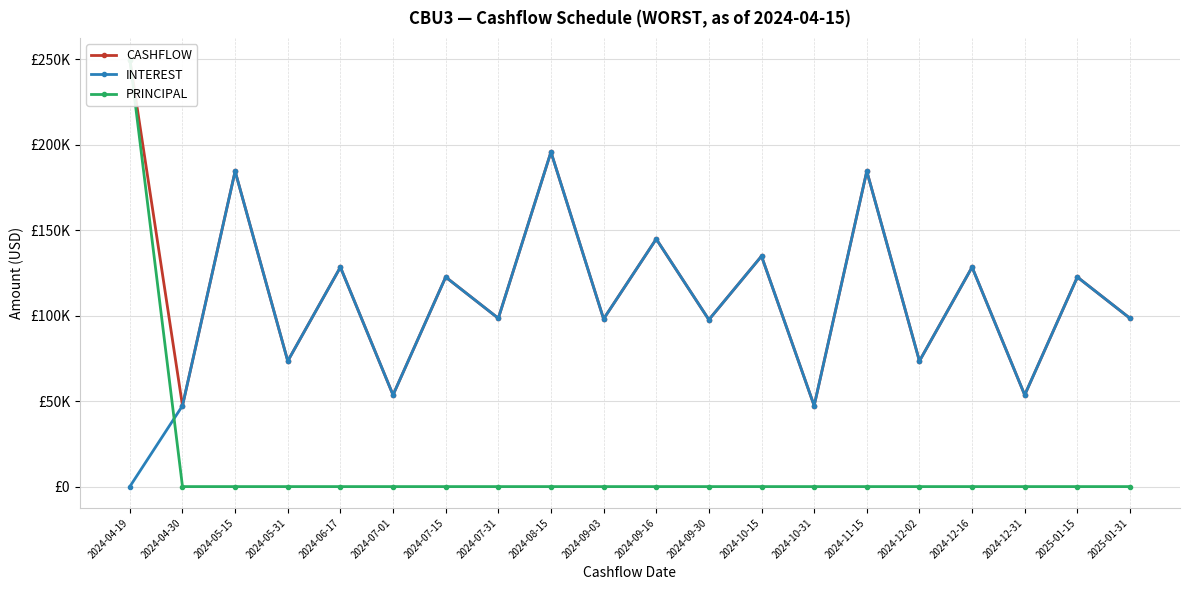

How many categories are shown in the chart?

20